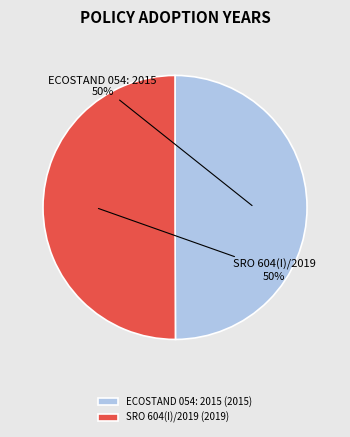

To the nearest percent, what is the average slice percentage?

50%